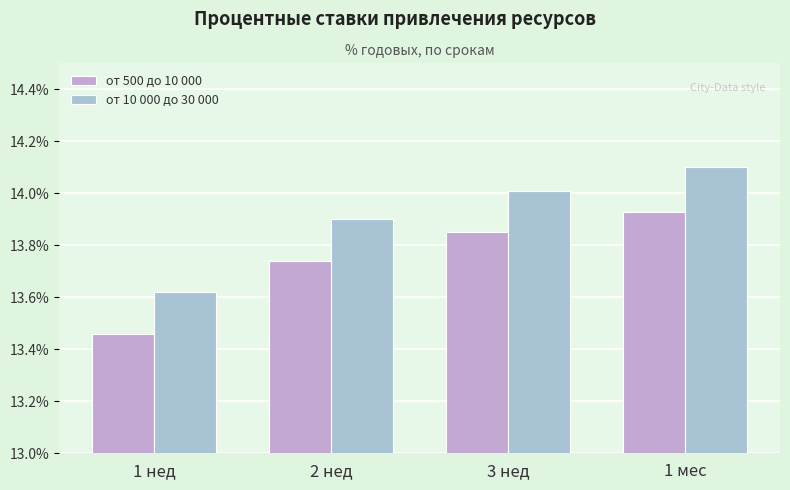

At which label does от 10 000 до 30 000 first exceed 14?

3 нед